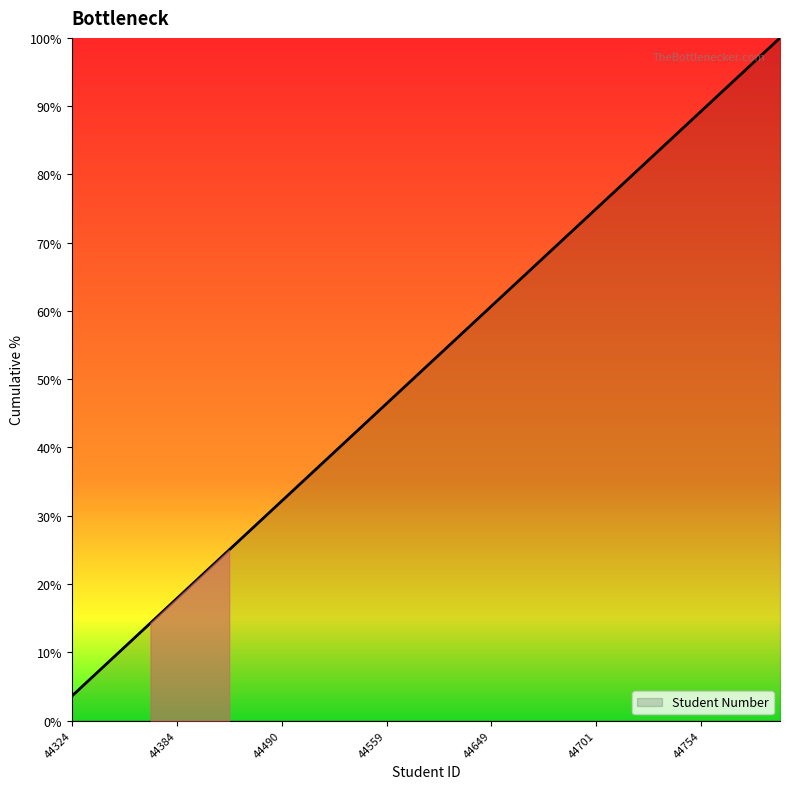

What is the difference between the maximum and minimum values?

96.4